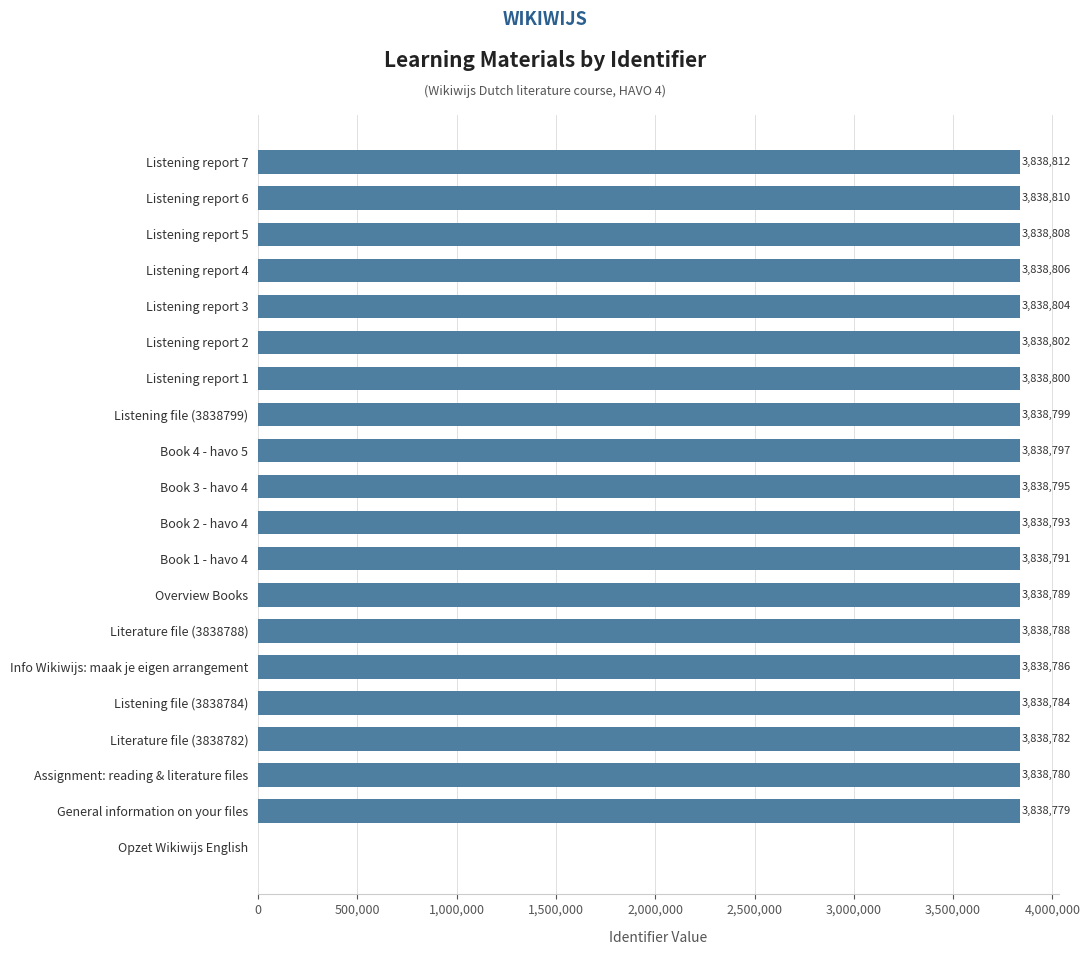

Where is the data nearest to the value 1919406?

General information on your files